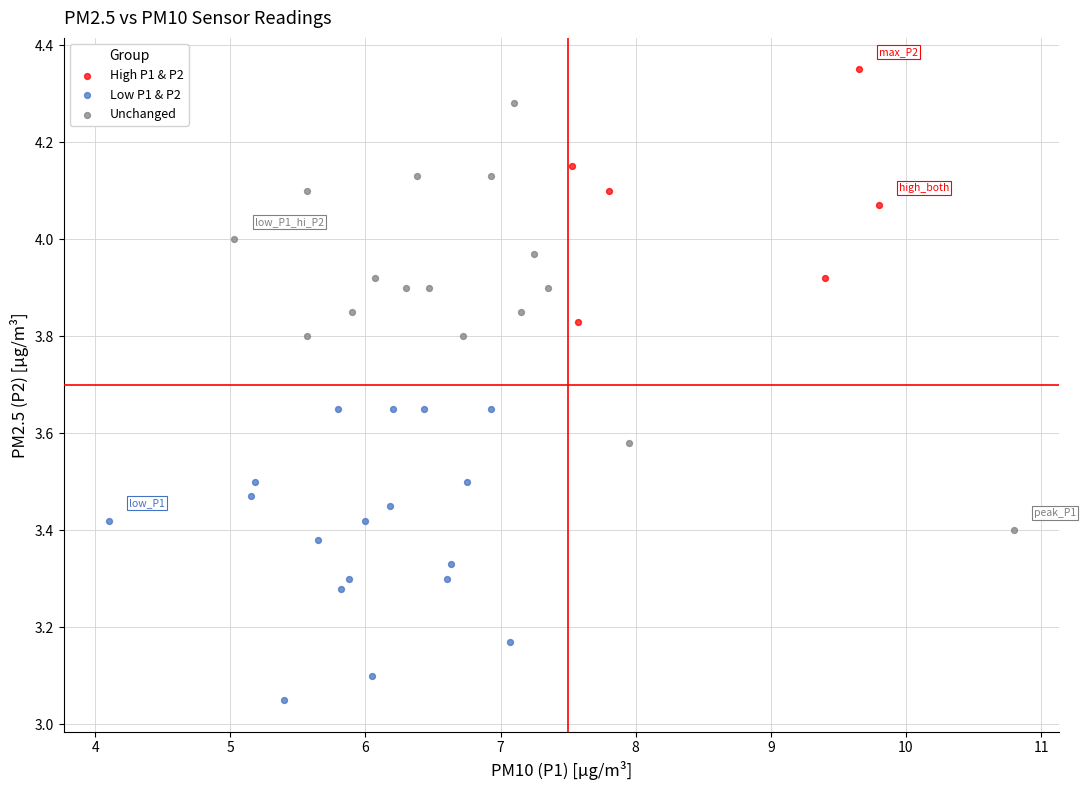

Which series has the largest Y range (max minus min)?

Unchanged